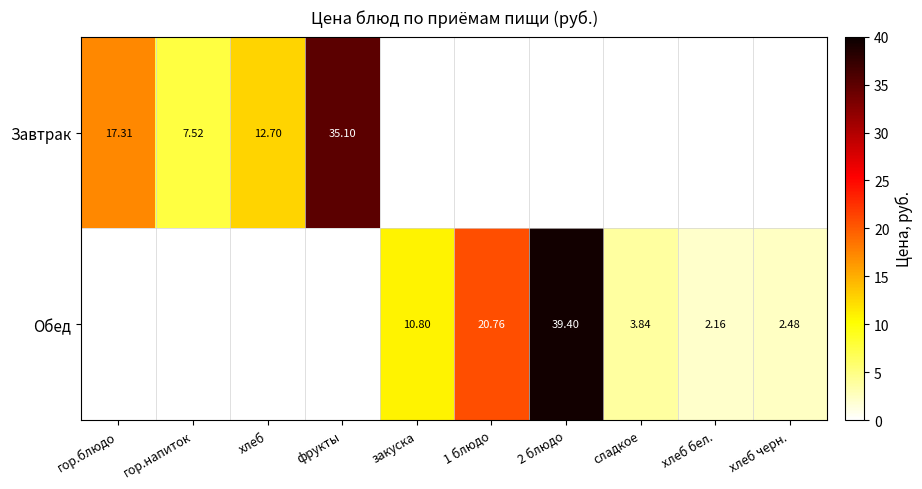

Is the value of Обед at хлеб greater than the value of Завтрак at гор.напиток?

No